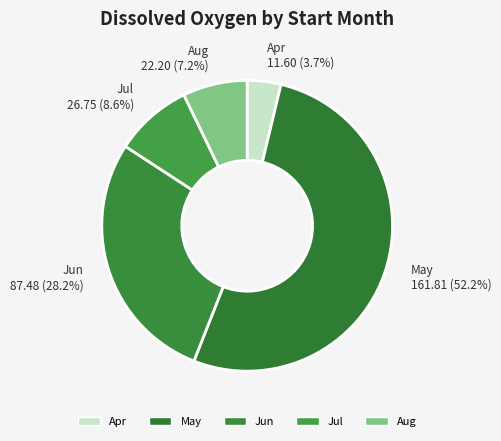

What is the ratio of the value at Aug 22.20 (7.2%) to the value at Apr 11.60 (3.7%)?

1.9